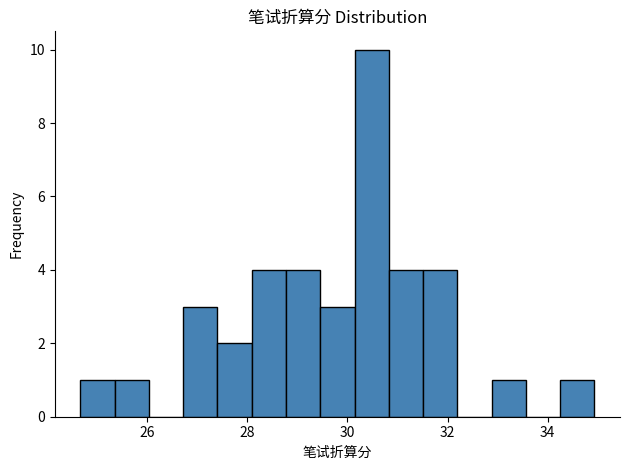

Read against the x-axis, roughly where is the centre of the tallest bar?

30.4